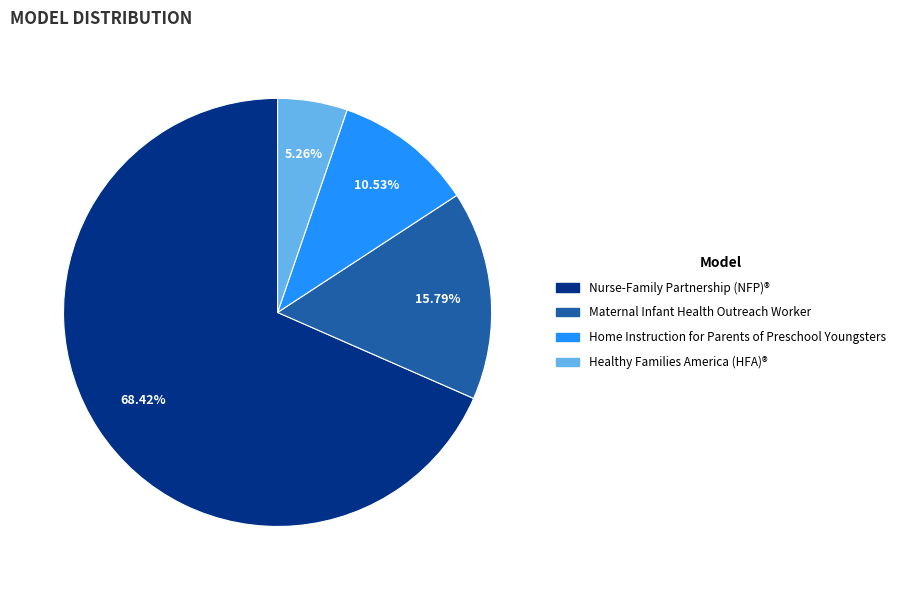

Is there any slice that represents more than half of the pie?

Yes